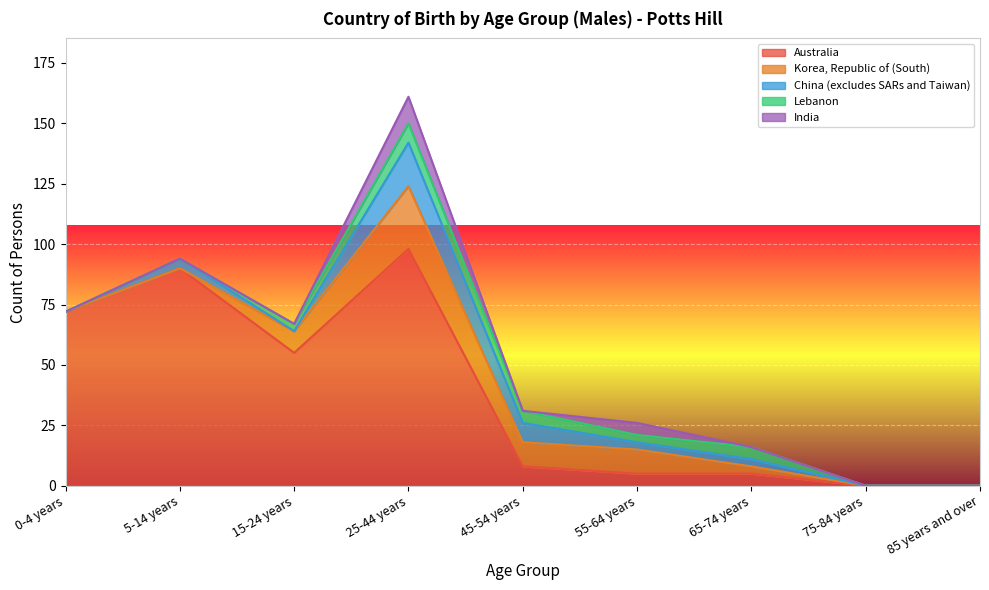

Which category has the highest value in the Australia series?

25-44 years